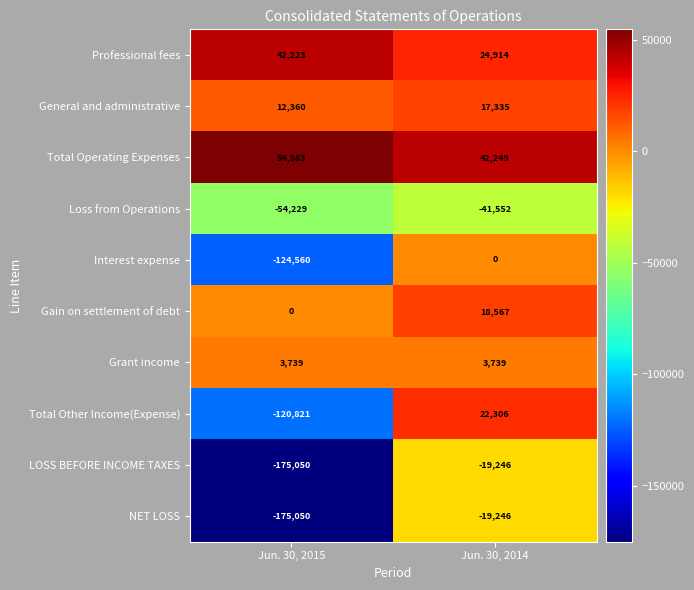

What is the lowest value of the Total Other Income(Expense) series?

-120821